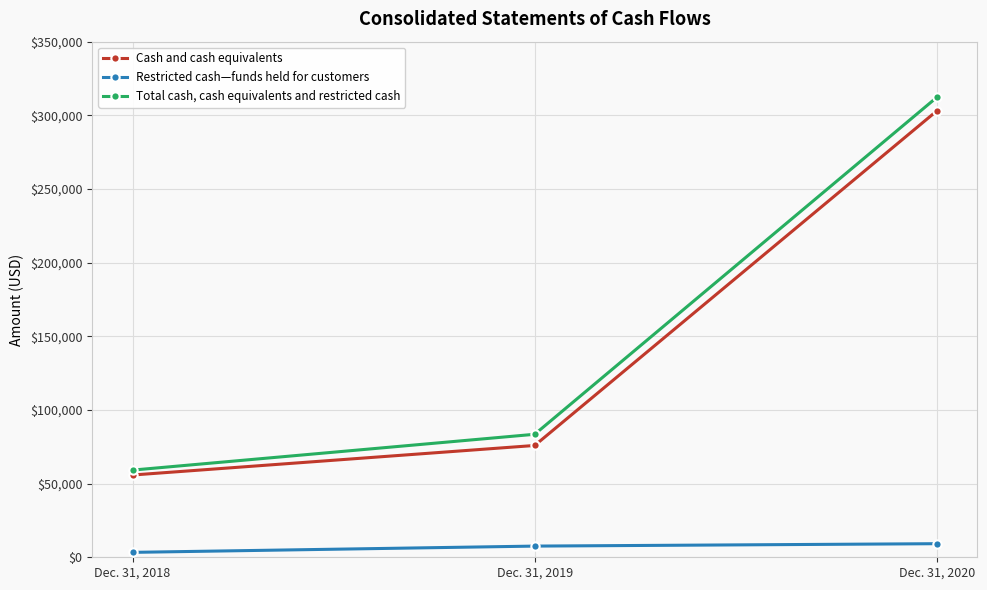

How many Restricted cash—funds held for customers values are between 3336 and 9222?

3